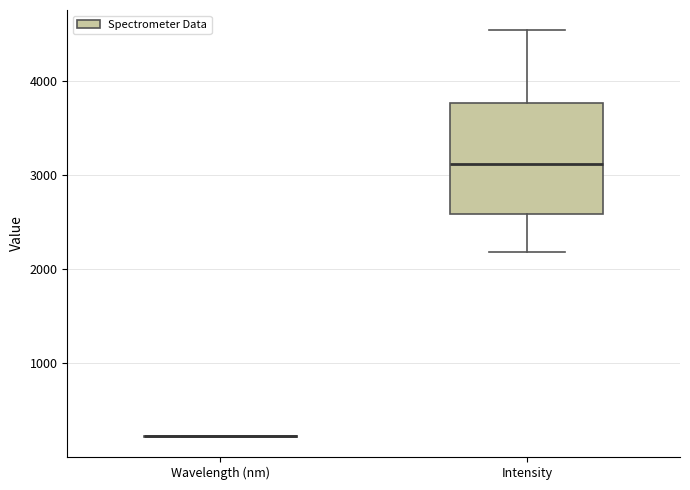

Comparing the boxes themselves (not the whiskers), which one is the tallest?

Intensity